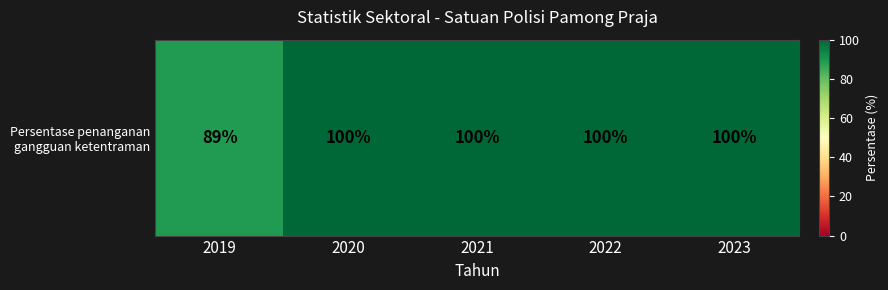

How many series are shown in this chart?

1